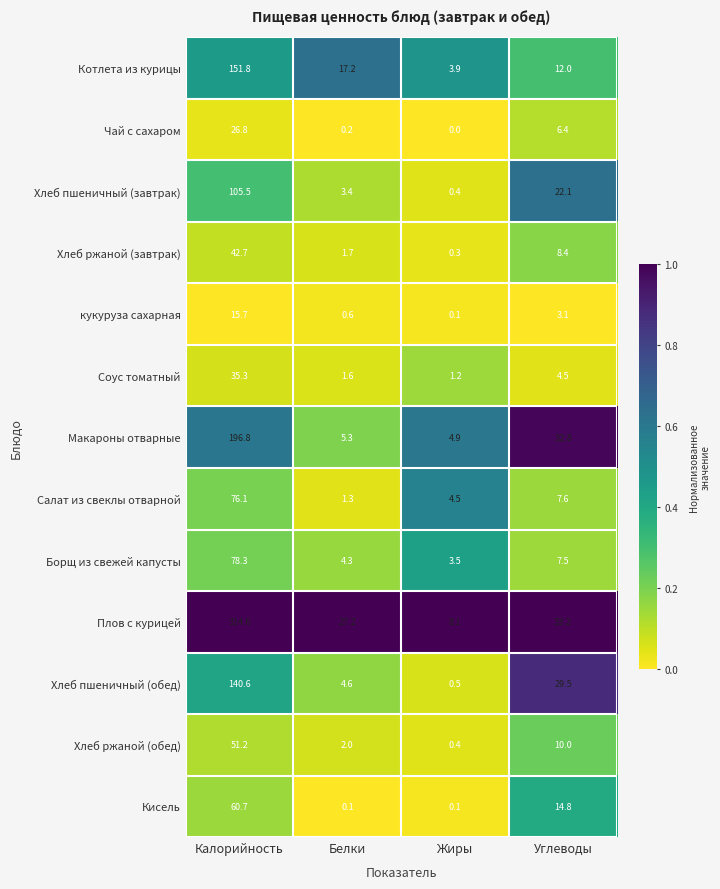

What is the lowest value of the Соус томатный series?

1.2